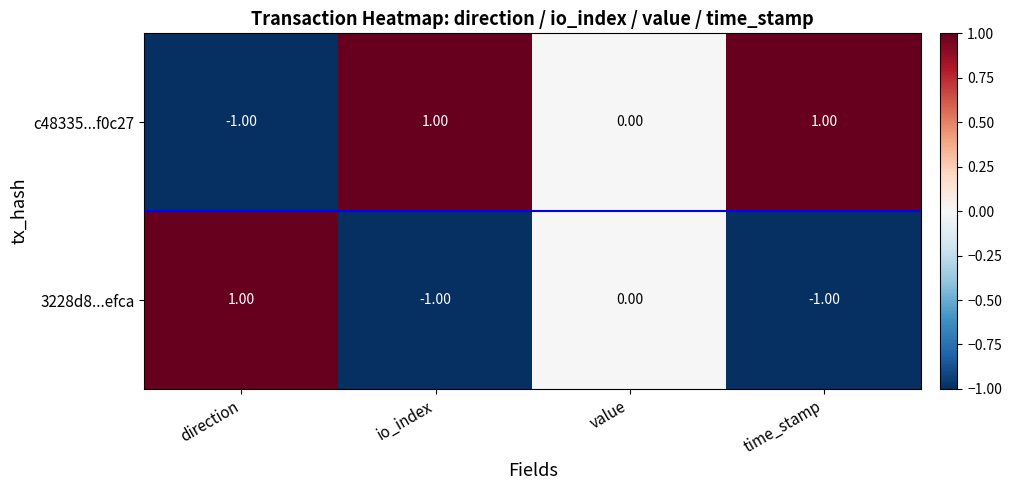

Count the number of data series in this chart.

2